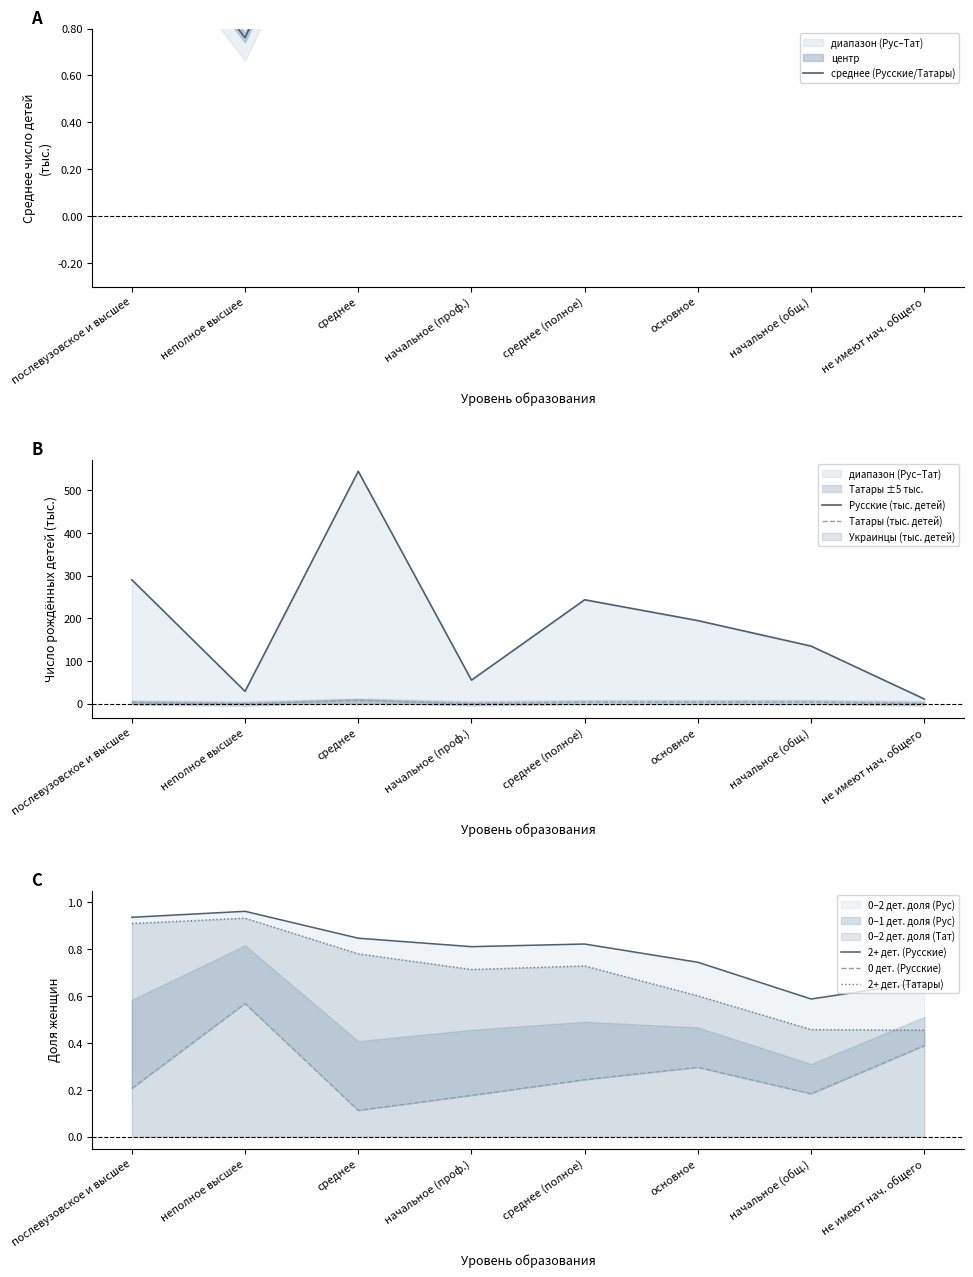

Which has a higher value, послевузовское и высшее or начальное (проф.)?

начальное (проф.)